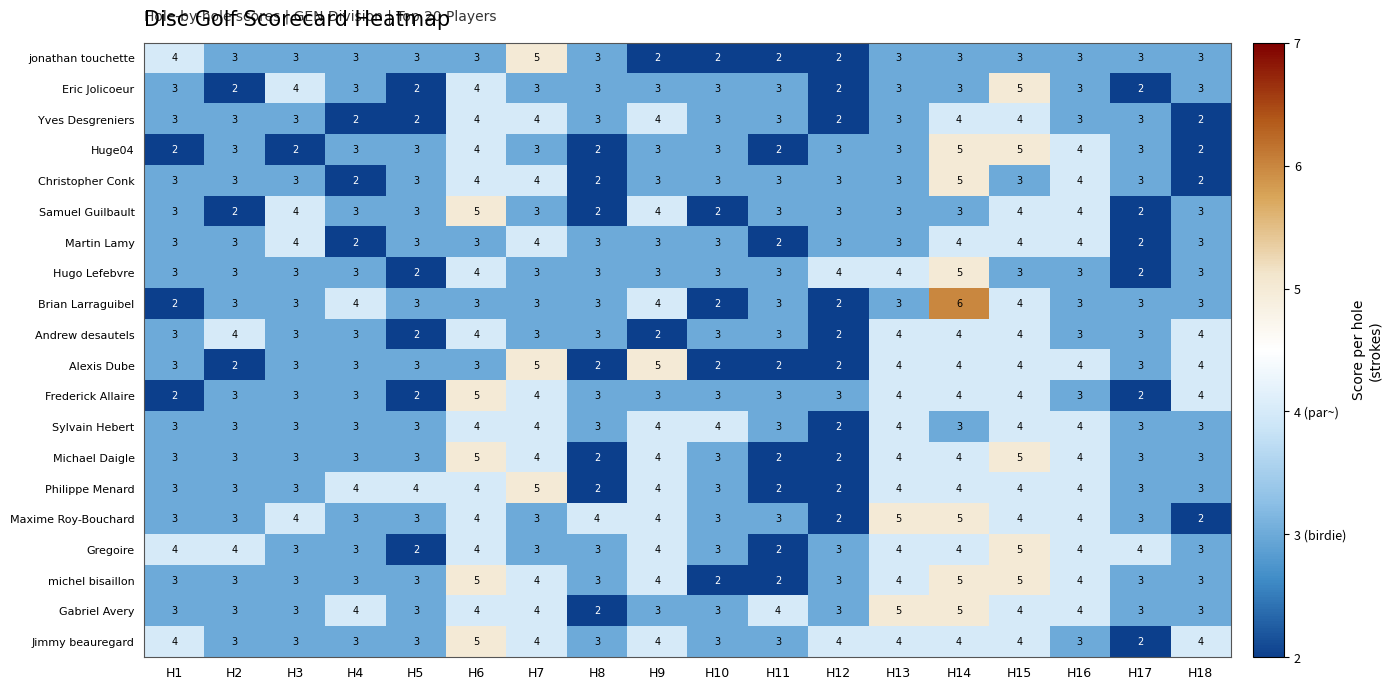

The value of Martin Lamy at H2 is 3. True or false?

True